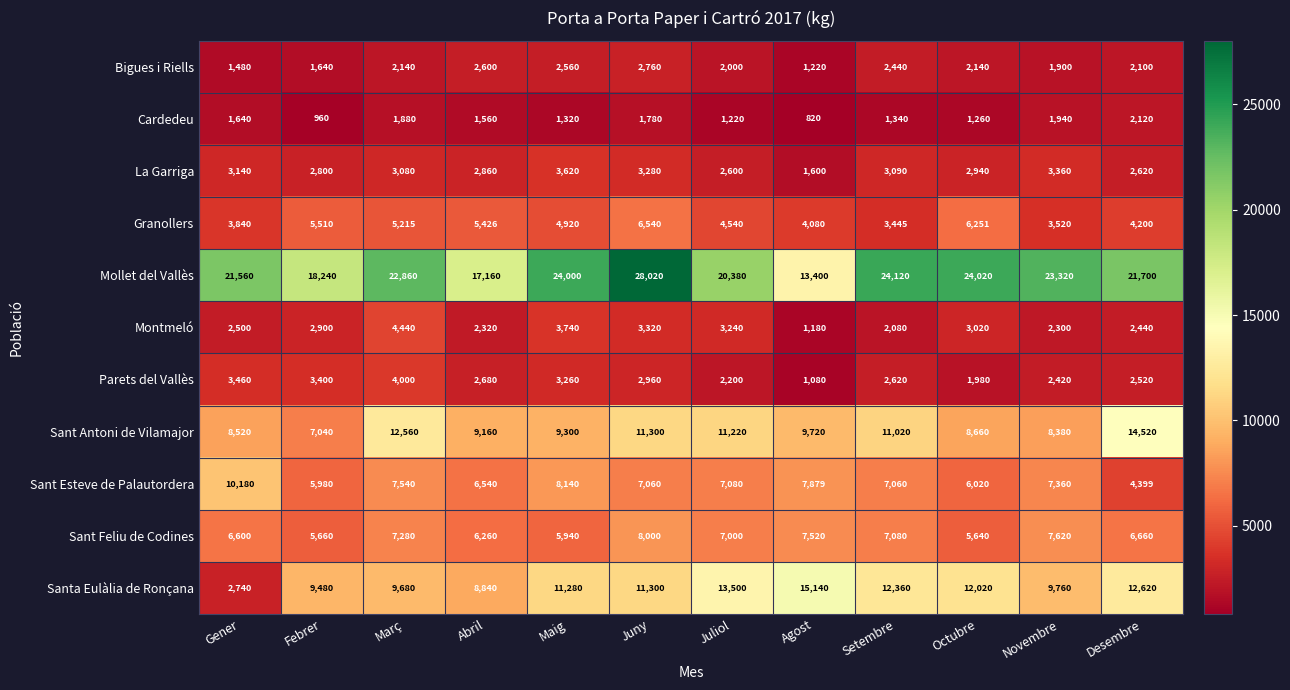

Is the value of Sant Esteve de Palautordera at Octubre greater than the value of Parets del Vallès at Juliol?

Yes